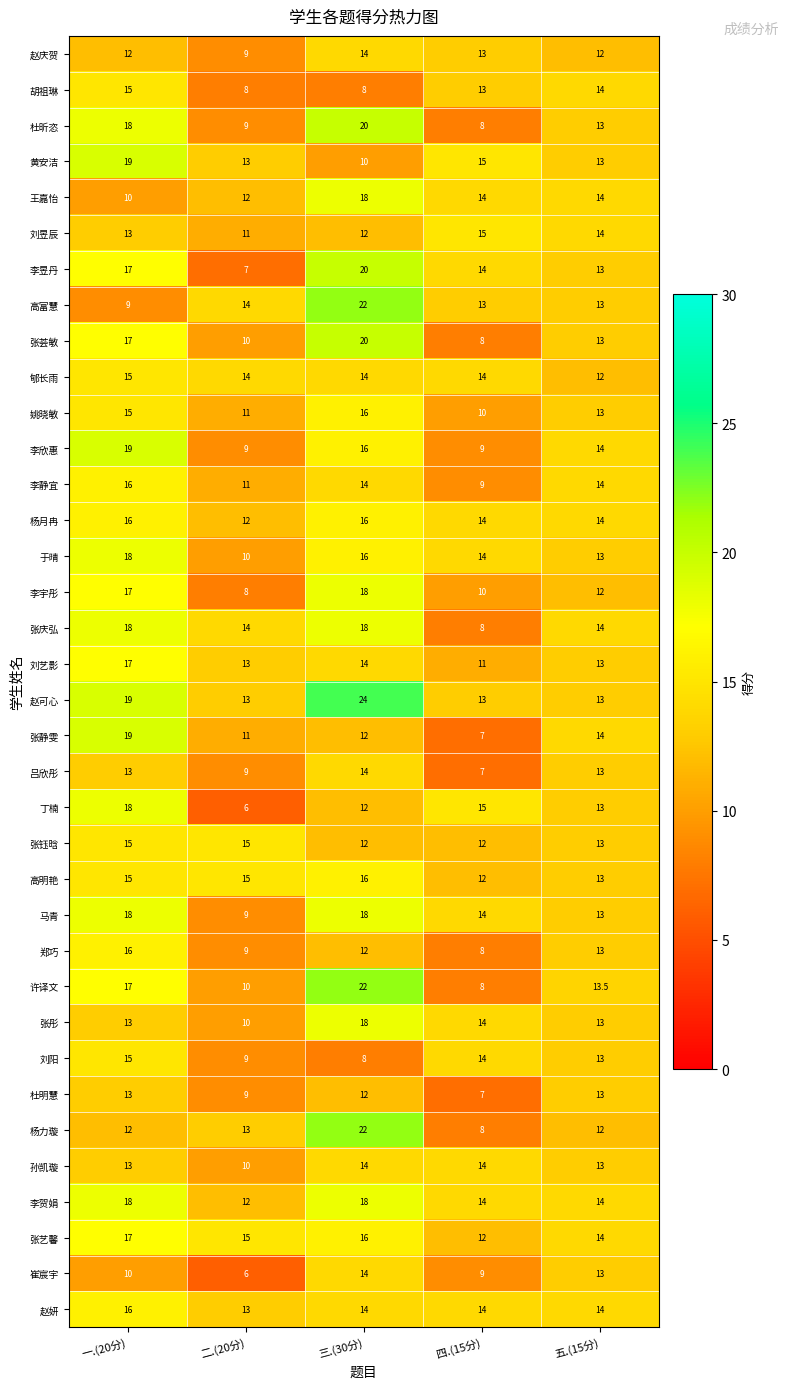

Read the 高明艳 value at 一.(20分).

15.0